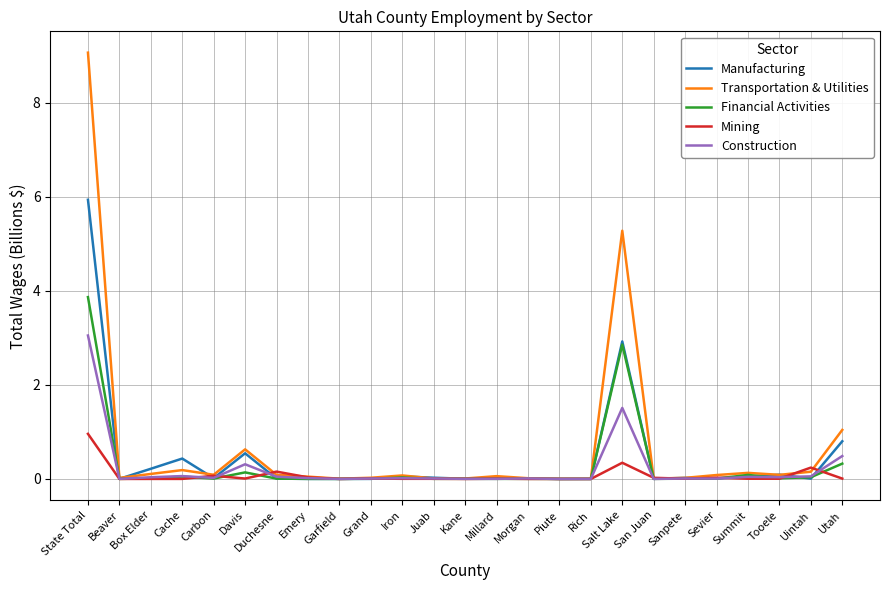

Rank the series by their maximum value, from lowest to highest.

Mining, Construction, Financial Activities, Manufacturing, Transportation & Utilities